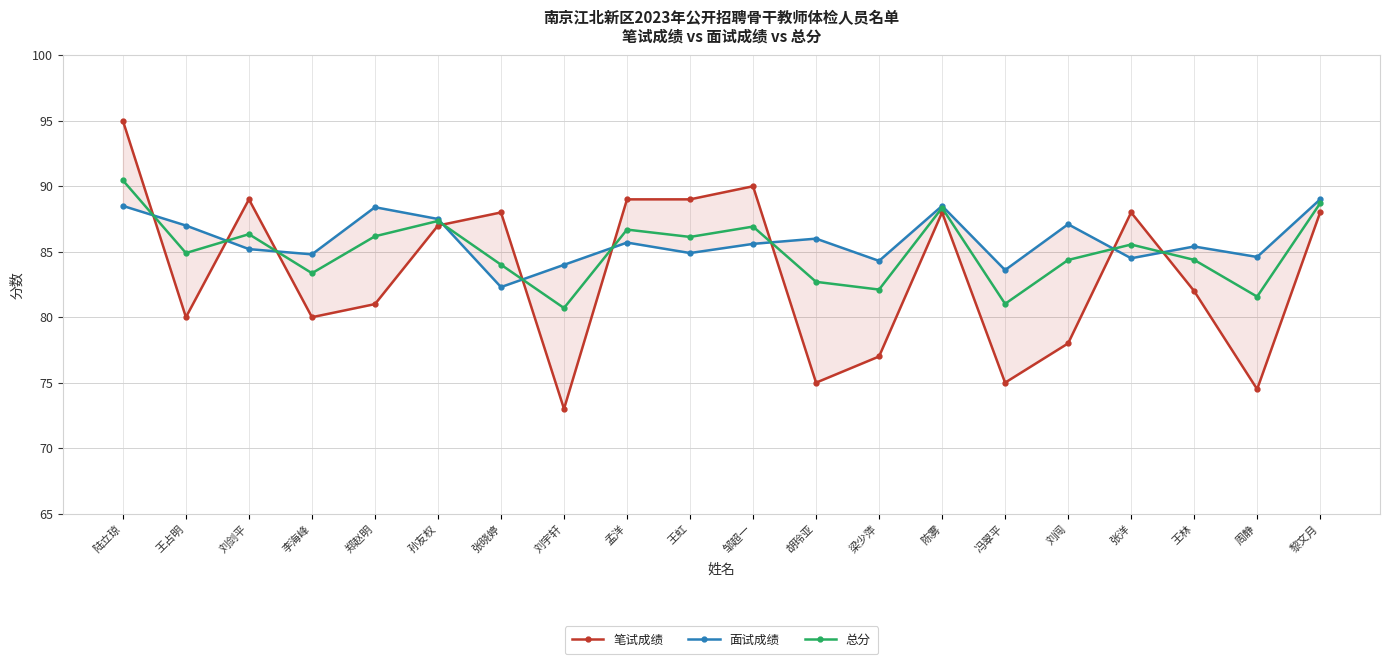

The value of 面试成绩 at 刘剑平 is 85.2. True or false?

True